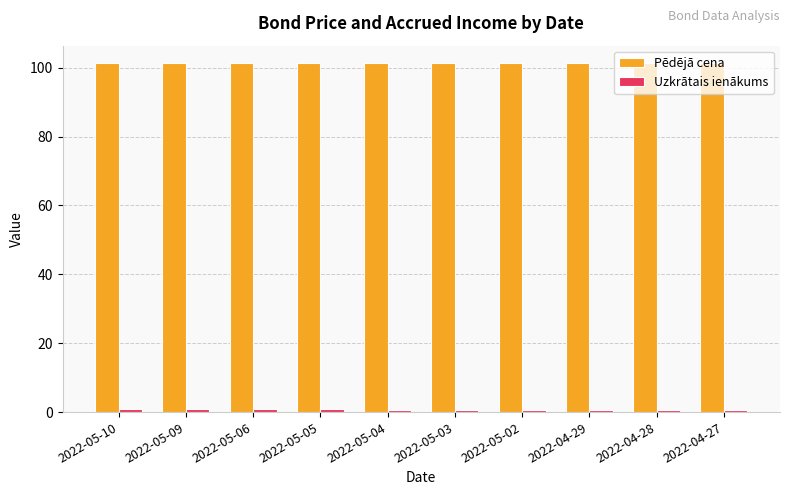

What is the sum of all Pēdējā cena values?

1013.0